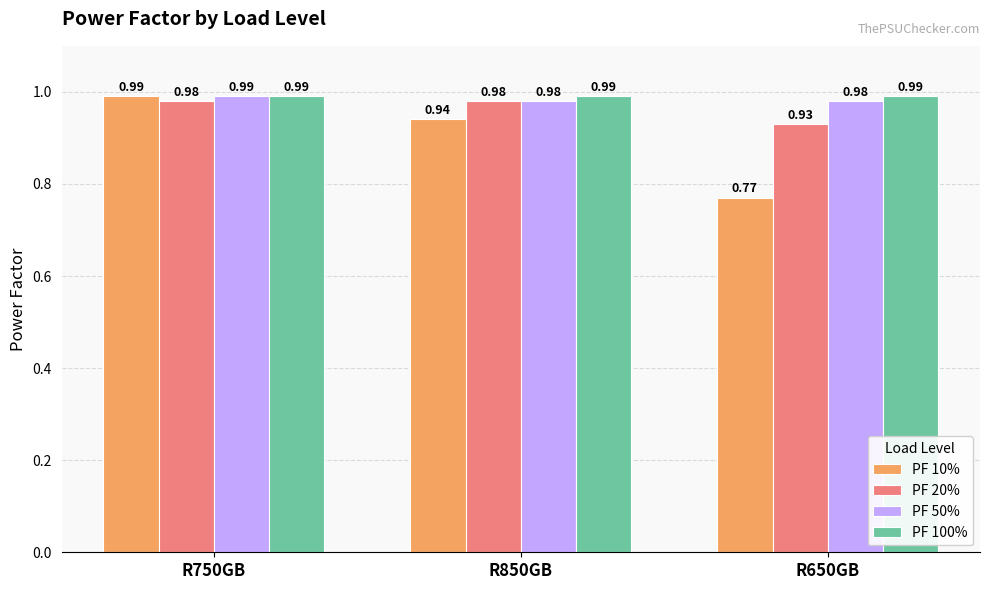

Where is PF 20% nearest to the value 0?

R650GB